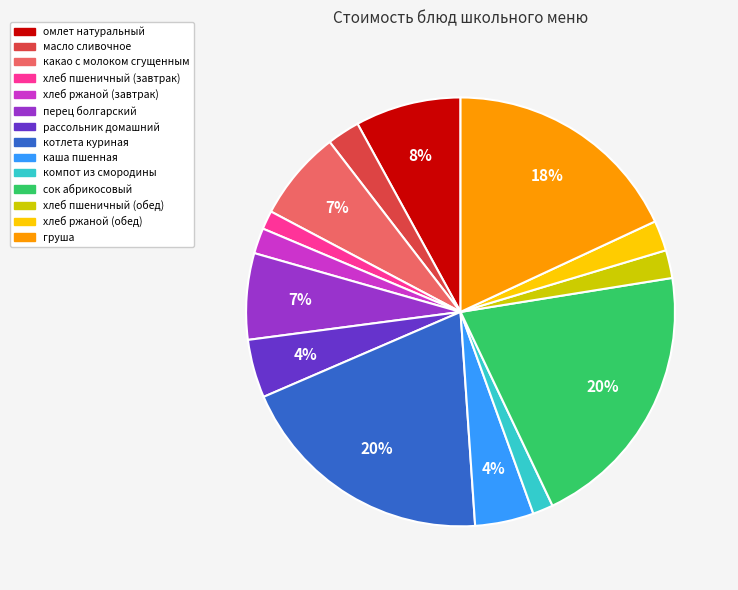

To the nearest percent, what percentage of the pie is какао с молоком сгущенным?

7%